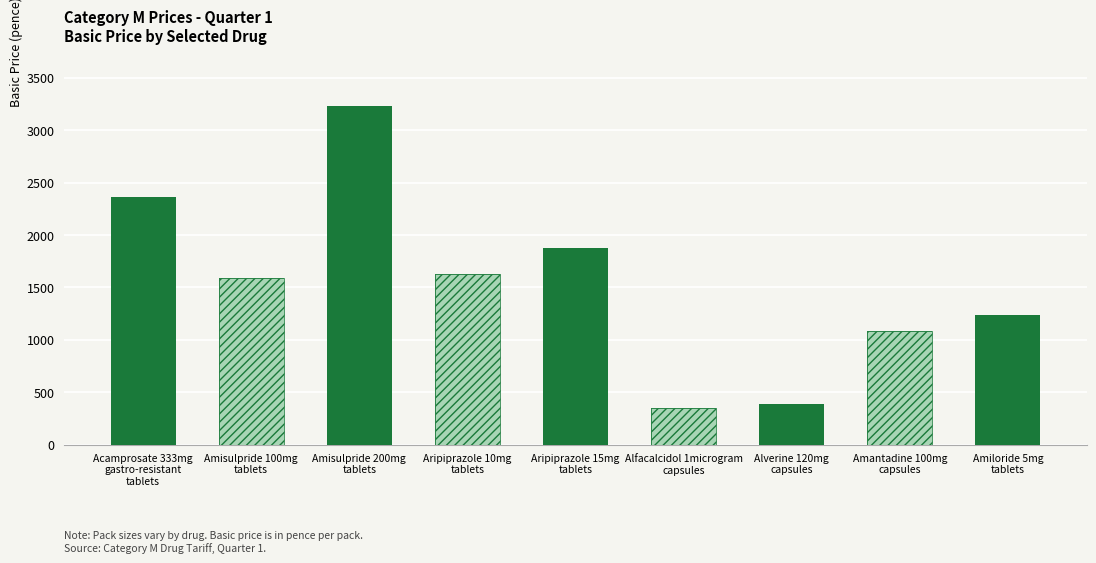

List the labels in order of value, smallest first.

Alfacalcidol 1microgram
capsules, Alverine 120mg
capsules, Amantadine 100mg
capsules, Amiloride 5mg
tablets, Amisulpride 100mg
tablets, Aripiprazole 10mg
tablets, Aripiprazole 15mg
tablets, Acamprosate 333mg
gastro-resistant
tablets, Amisulpride 200mg
tablets